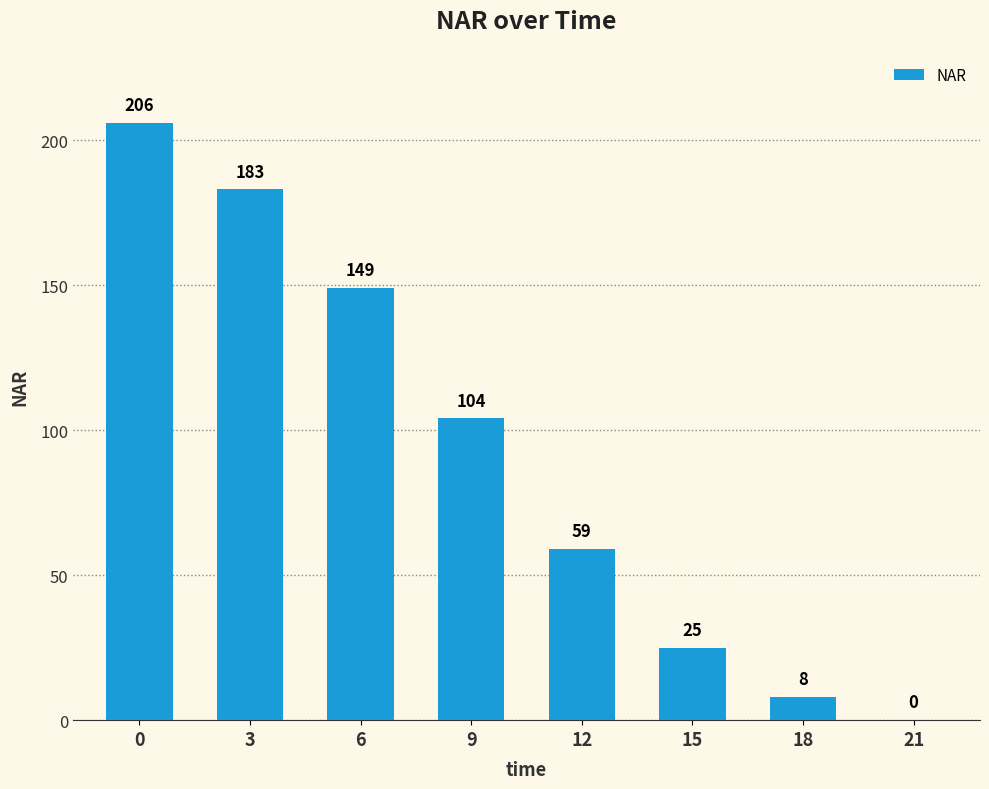

Read the value at 15.

25